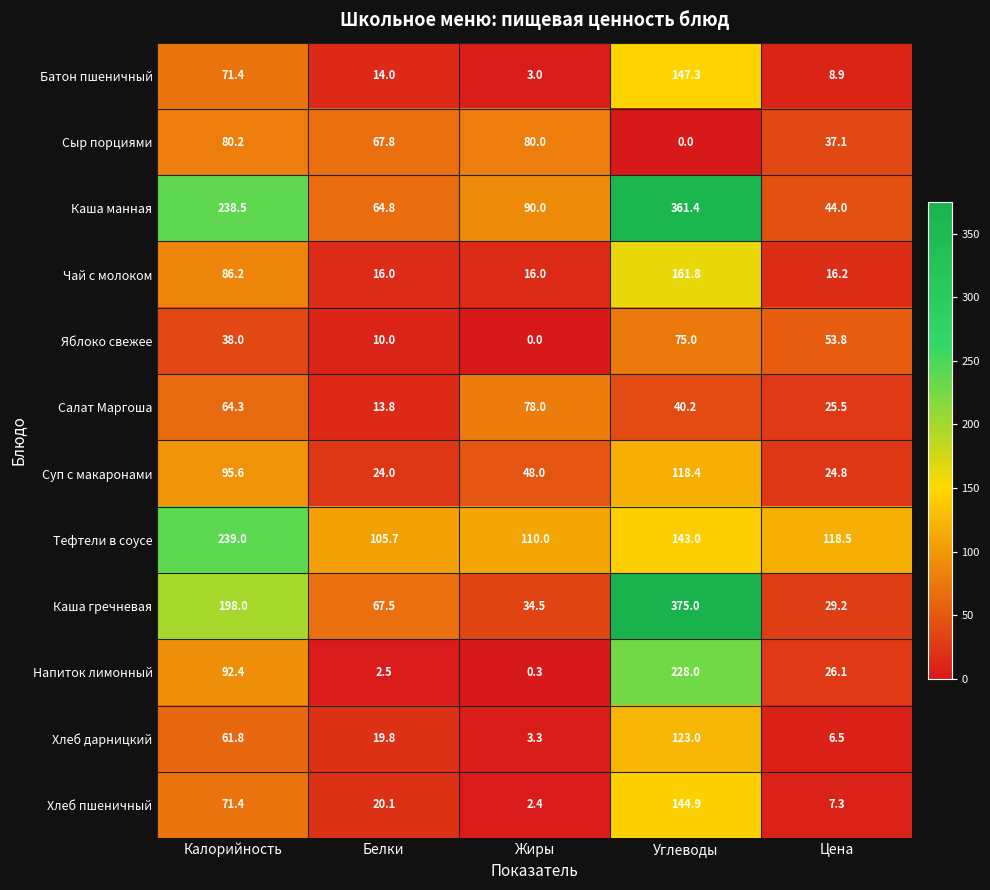

The Салат Маргоша series shows 22.4 at Белки. True or false?

False